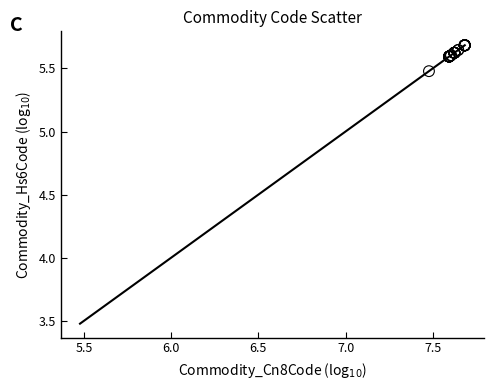

What Y value in the scatter plot is closest to 5?

5.5